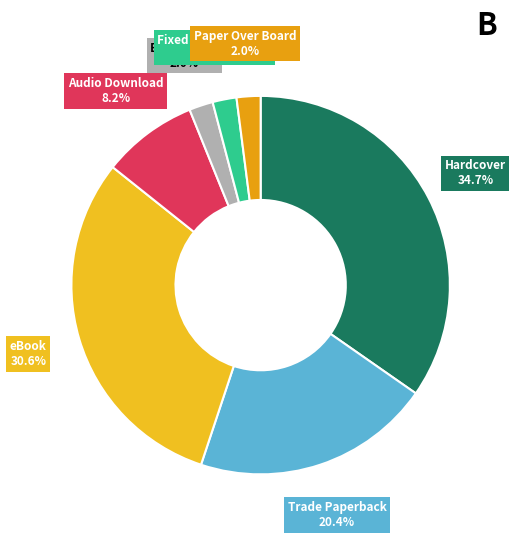

What portion of the pie excludes Paper Over Board?

98.0%